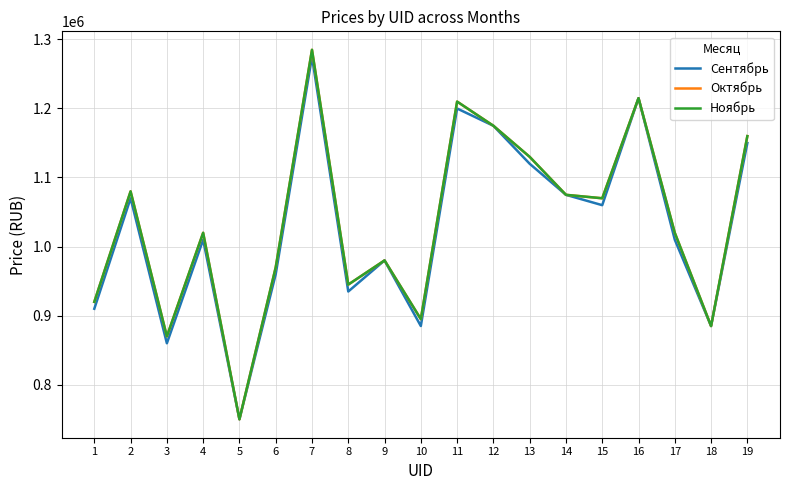

What is the average value of the Сентябрь series?

1027532